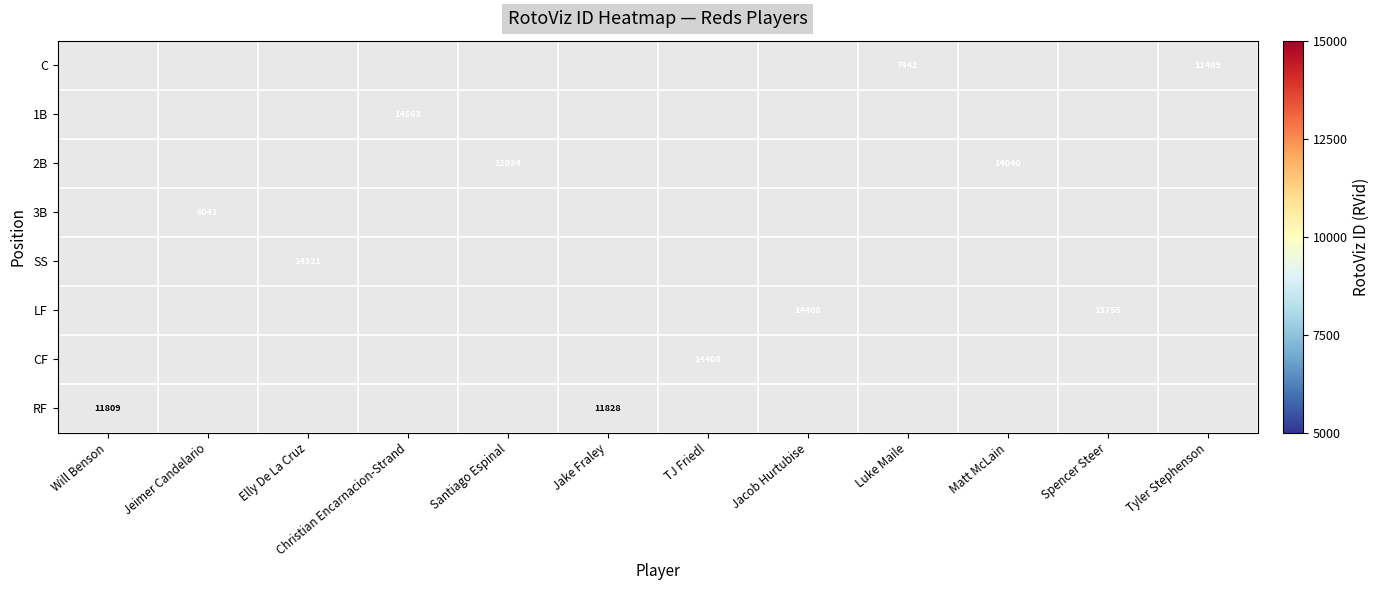

The value of 2B at Santiago Espinal is 6879. True or false?

False